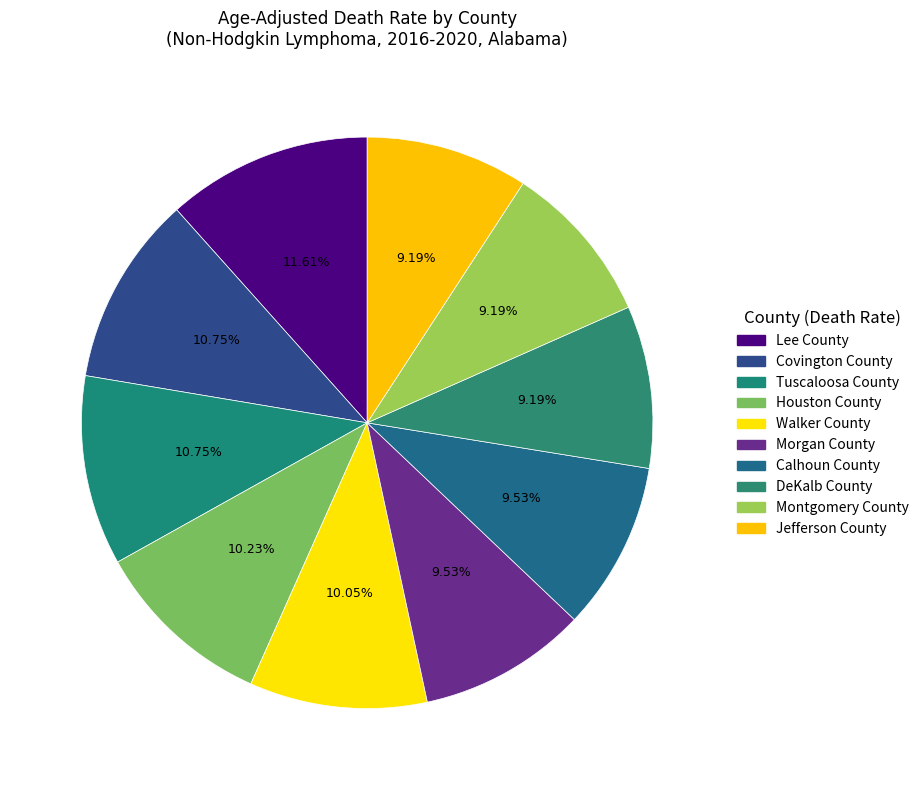

How many slices are in this pie chart?

10